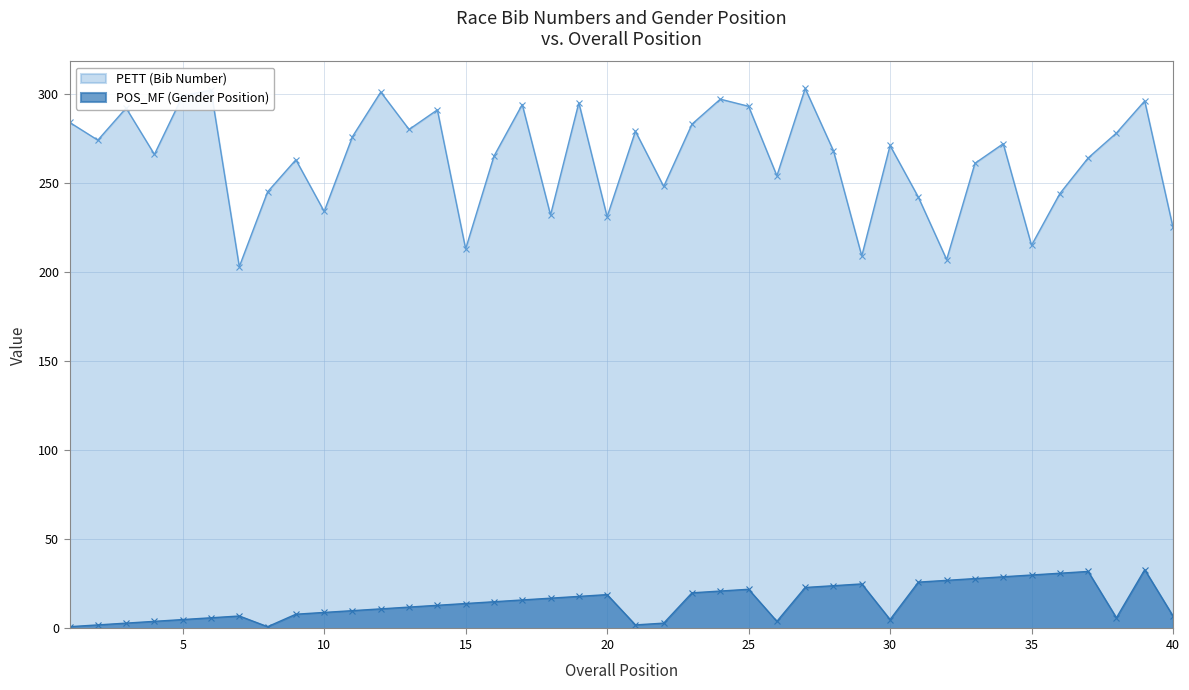

What is the value of the PETT point at the 11th from the left?

276